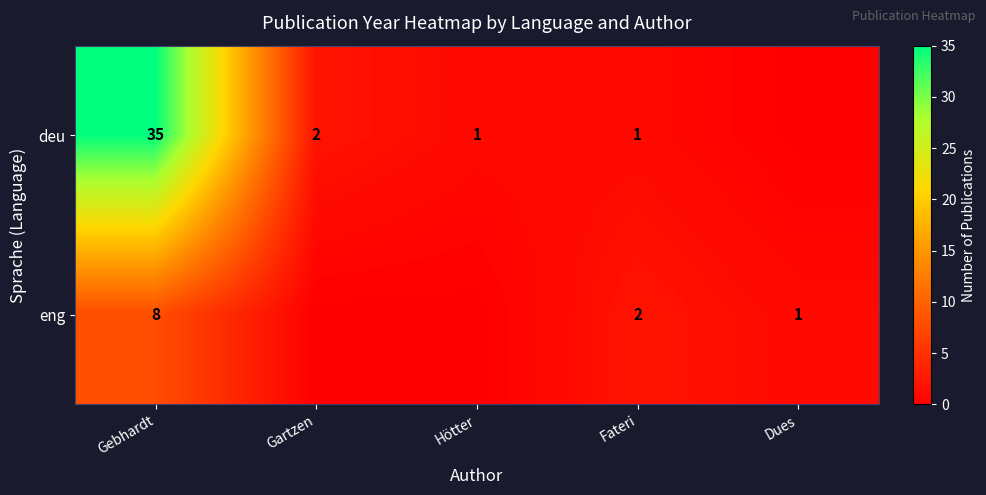

What is the difference between the highest and lowest values at Dues?

1